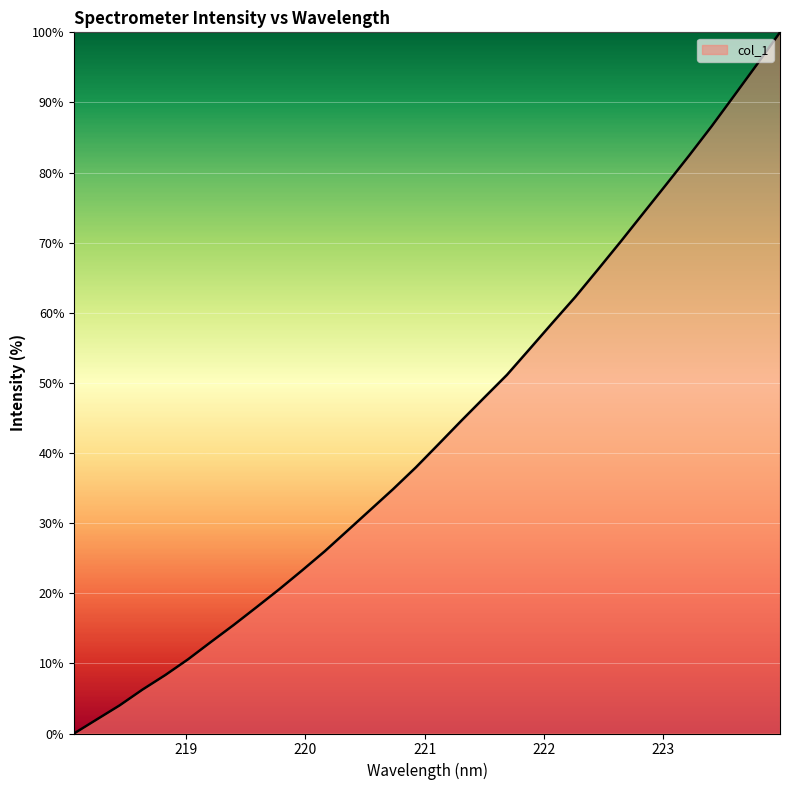

How many lines are shown in the chart?

1